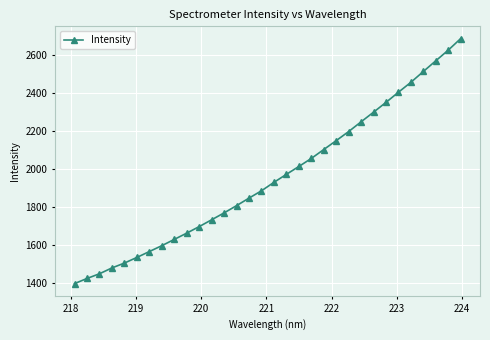

What is the value of the 13th point from the left?

1770.2